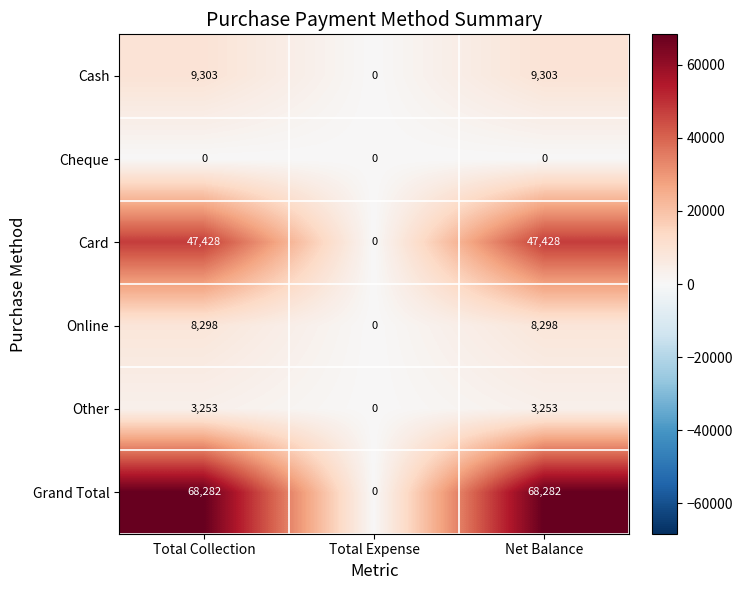

Reading right to left, transcribe all the data shown in this chart.

Cash: Net Balance=9303	Total Expense=0	Total Collection=9303
Cheque: Net Balance=0	Total Expense=0	Total Collection=0
Card: Net Balance=47428	Total Expense=0	Total Collection=47428
Online: Net Balance=8298	Total Expense=0	Total Collection=8298
Other: Net Balance=3253	Total Expense=0	Total Collection=3253
Grand Total: Net Balance=68282	Total Expense=0	Total Collection=68282